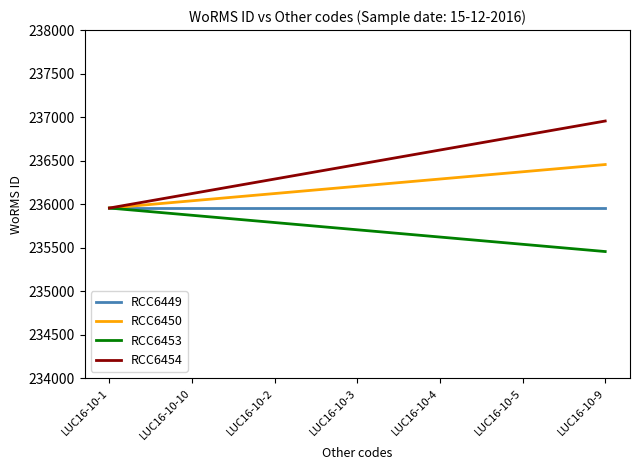

The RCC6454 series shows 82754.1 at LUC16-10-2. True or false?

False